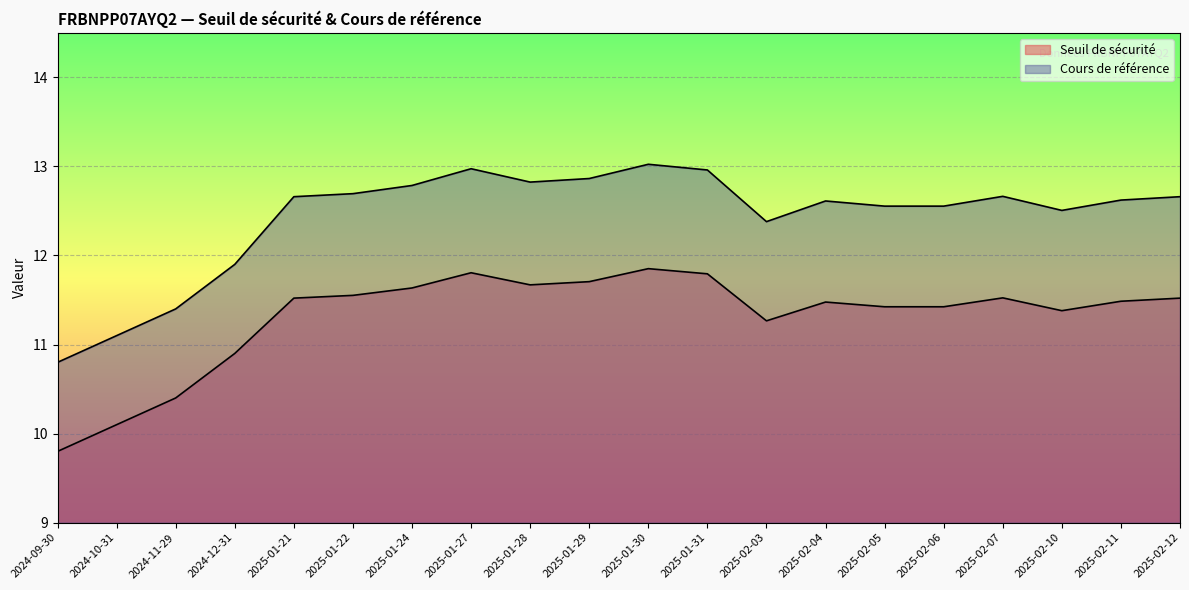

Reading left to right, extract all data points from this chart.

Seuil de sécurité: 2024-09-30=9.8	2024-10-31=10.1	2024-11-29=10.4	2024-12-31=10.9	2025-01-21=11.5	2025-01-22=11.6	2025-01-24=11.6	2025-01-27=11.8	2025-01-28=11.7	2025-01-29=11.7	2025-01-30=11.9	2025-01-31=11.8	2025-02-03=11.3	2025-02-04=11.5	2025-02-05=11.4	2025-02-06=11.4	2025-02-07=11.5	2025-02-10=11.4	2025-02-11=11.5	2025-02-12=11.5
Cours de référence: 2024-09-30=10.8	2024-10-31=11.1	2024-11-29=11.4	2024-12-31=11.9	2025-01-21=12.7	2025-01-22=12.7	2025-01-24=12.8	2025-01-27=13.0	2025-01-28=12.8	2025-01-29=12.9	2025-01-30=13.0	2025-01-31=13.0	2025-02-03=12.4	2025-02-04=12.6	2025-02-05=12.6	2025-02-06=12.6	2025-02-07=12.7	2025-02-10=12.5	2025-02-11=12.6	2025-02-12=12.7